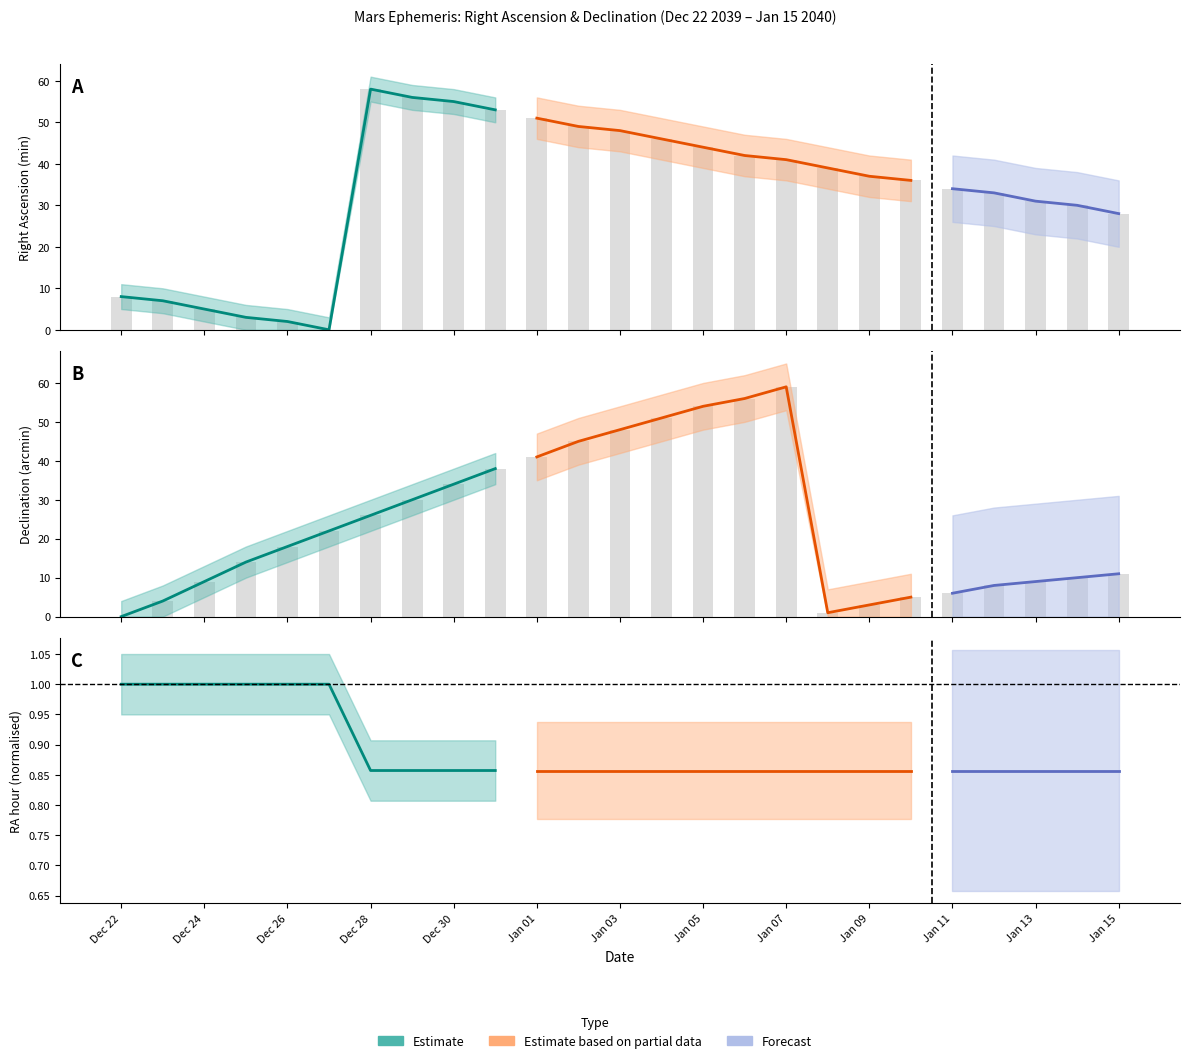

What is the label of the 24th bar from the left?

Jan 14